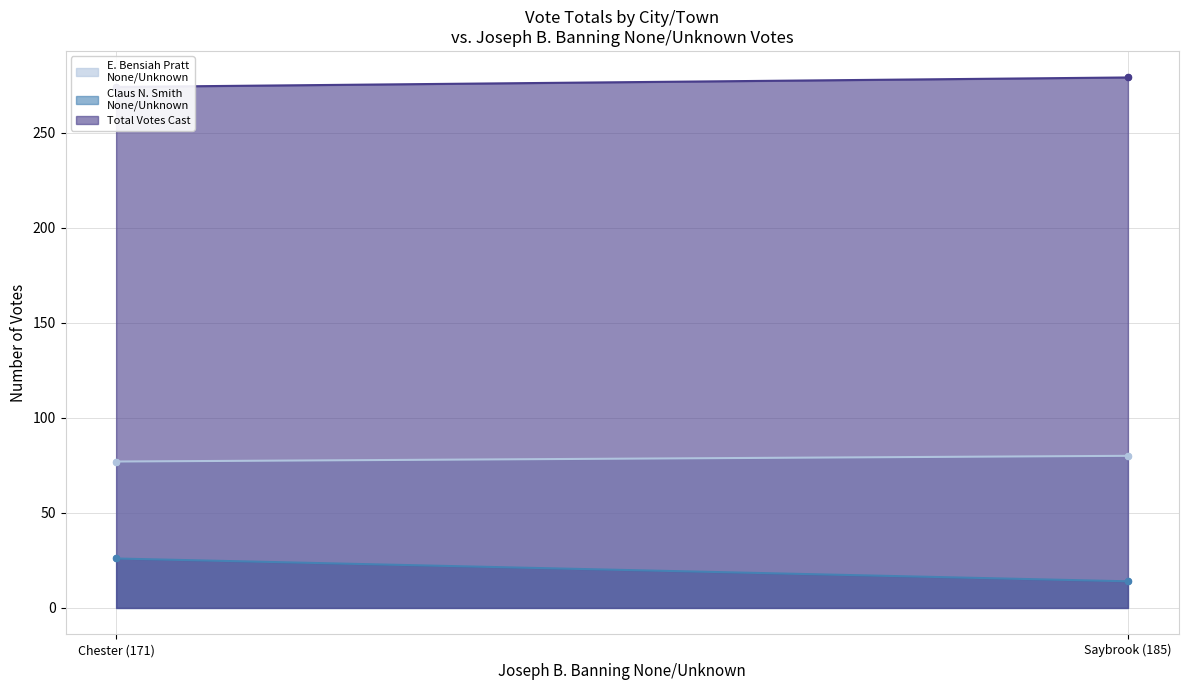

Which series has the largest total across all categories?

Total Votes Cast